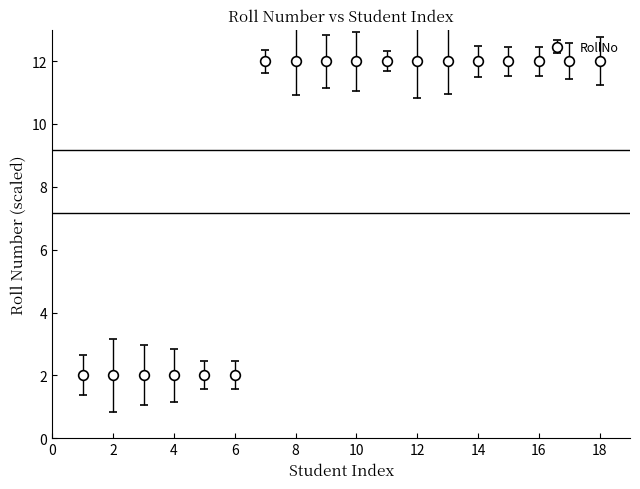

How many values are below 11?

6